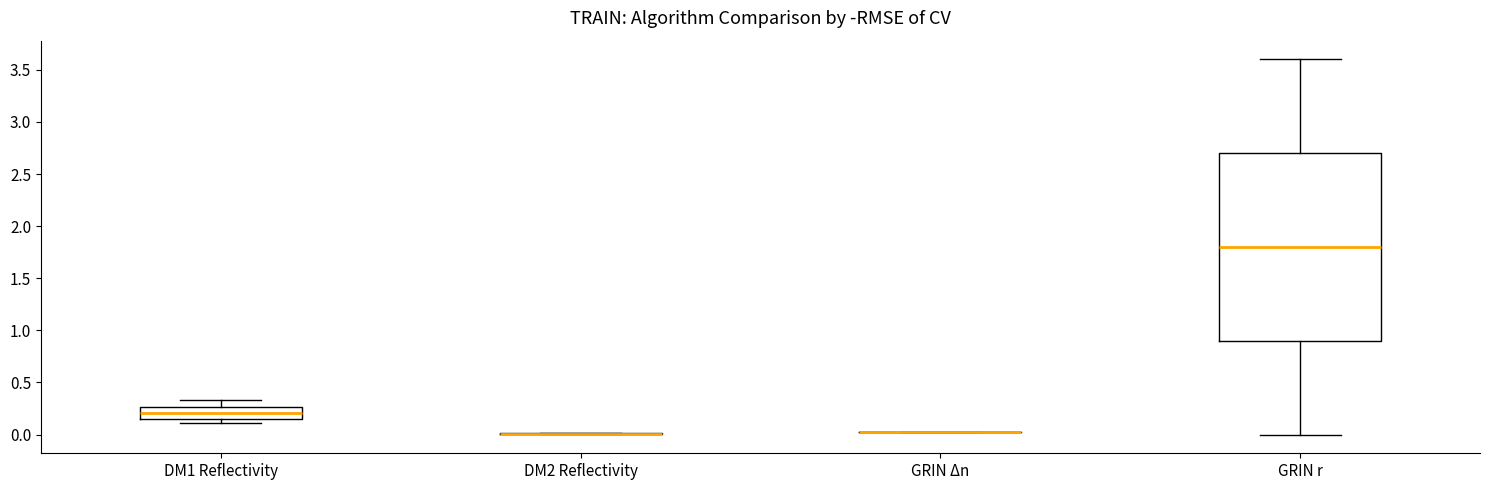

Reading left to right, read every box against the y-axis: the position of its median line, the range the box covers, and the ends of its whiskers. The values are not printed on the chart, so give them approximately, as read against the axis.

DM1 Reflectivity: median 0.20, box 0.15 to 0.25, whiskers 0.10 to 0.35
DM2 Reflectivity: box collapsed to a line at 0.00, whiskers 0.00 to 0.00
GRIN Δn: box collapsed to a line at 0.05, whiskers 0.05 to 0.05
GRIN r: median 1.80, box 0.90 to 2.70, whiskers 0.00 to 3.60